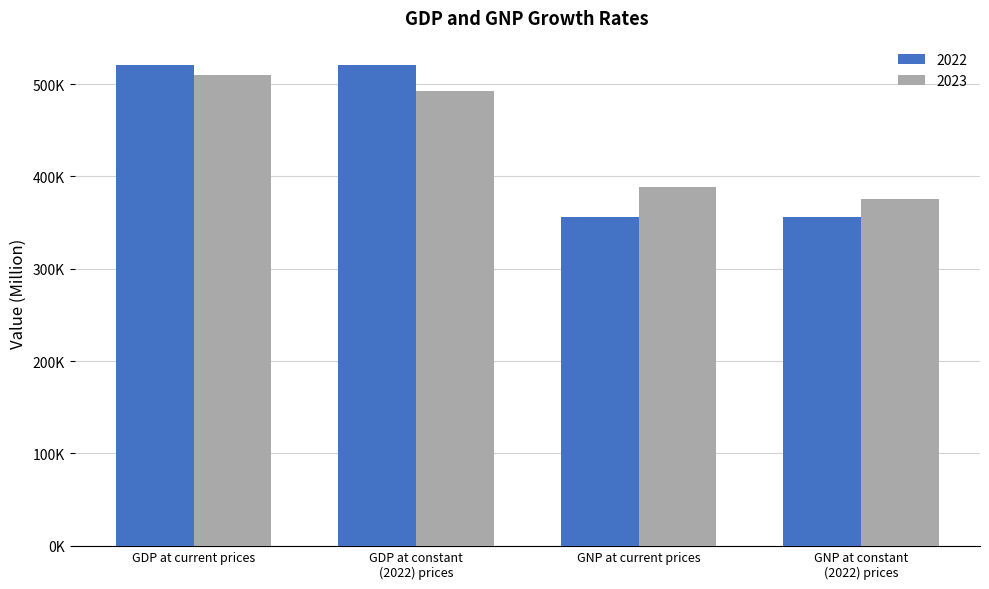

Reading left to right, list all the values displayed in this chart.

2022: 520935.3	520935.3	355810.8	355810.8
2023: 509951.8	492127.6	388013.9	375506.6